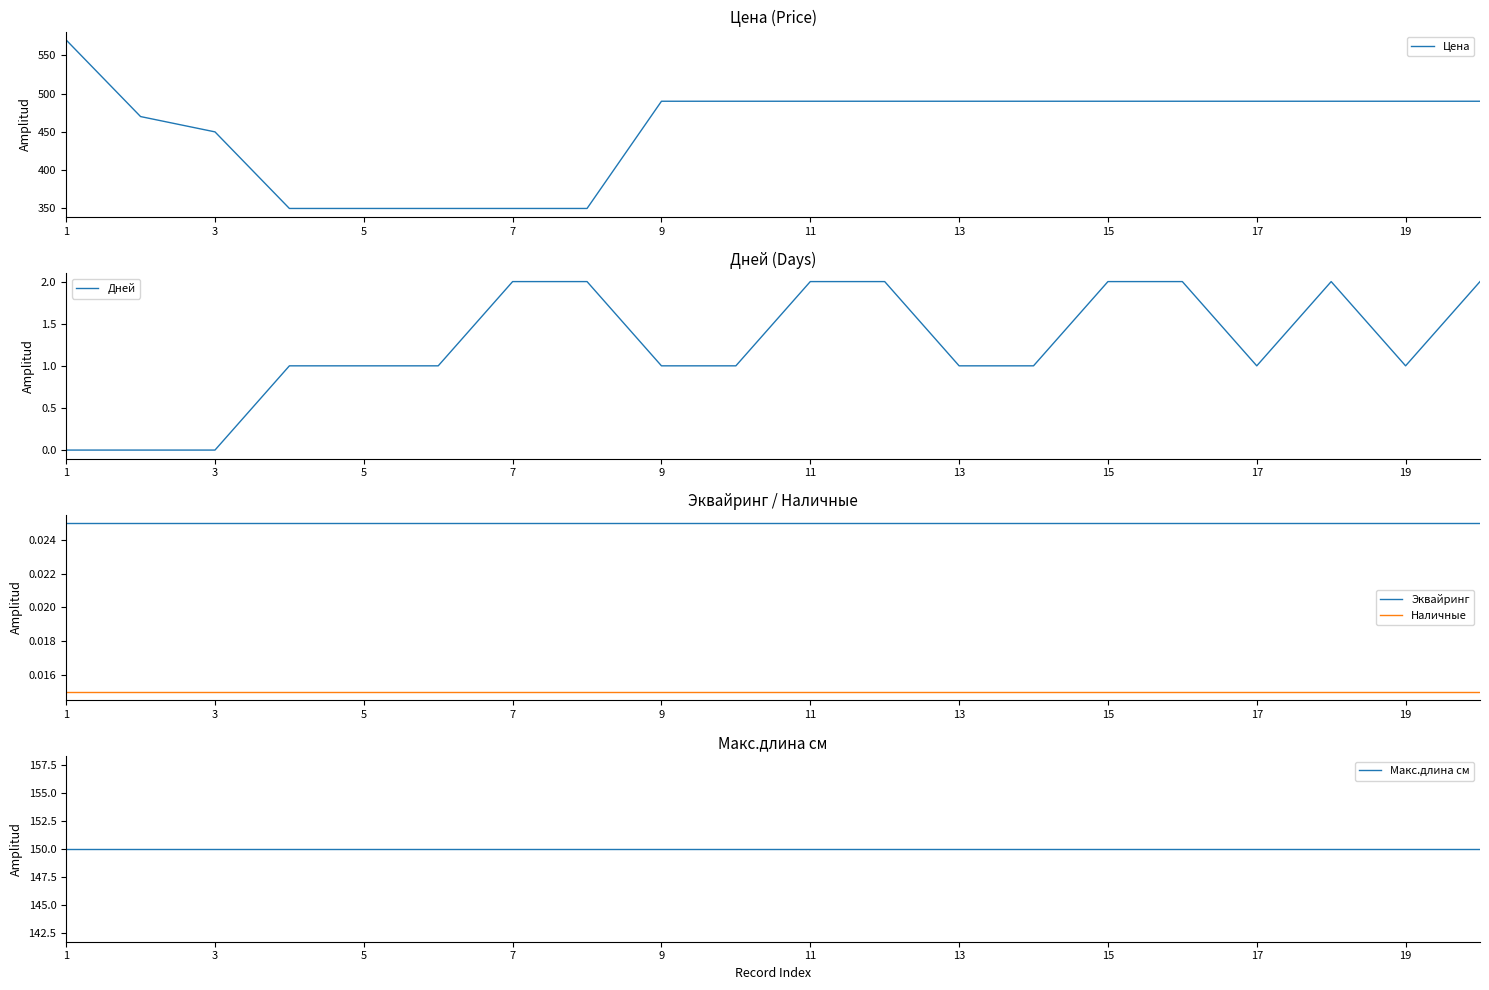

True or false: Цена and Наличные cross at least once.

False